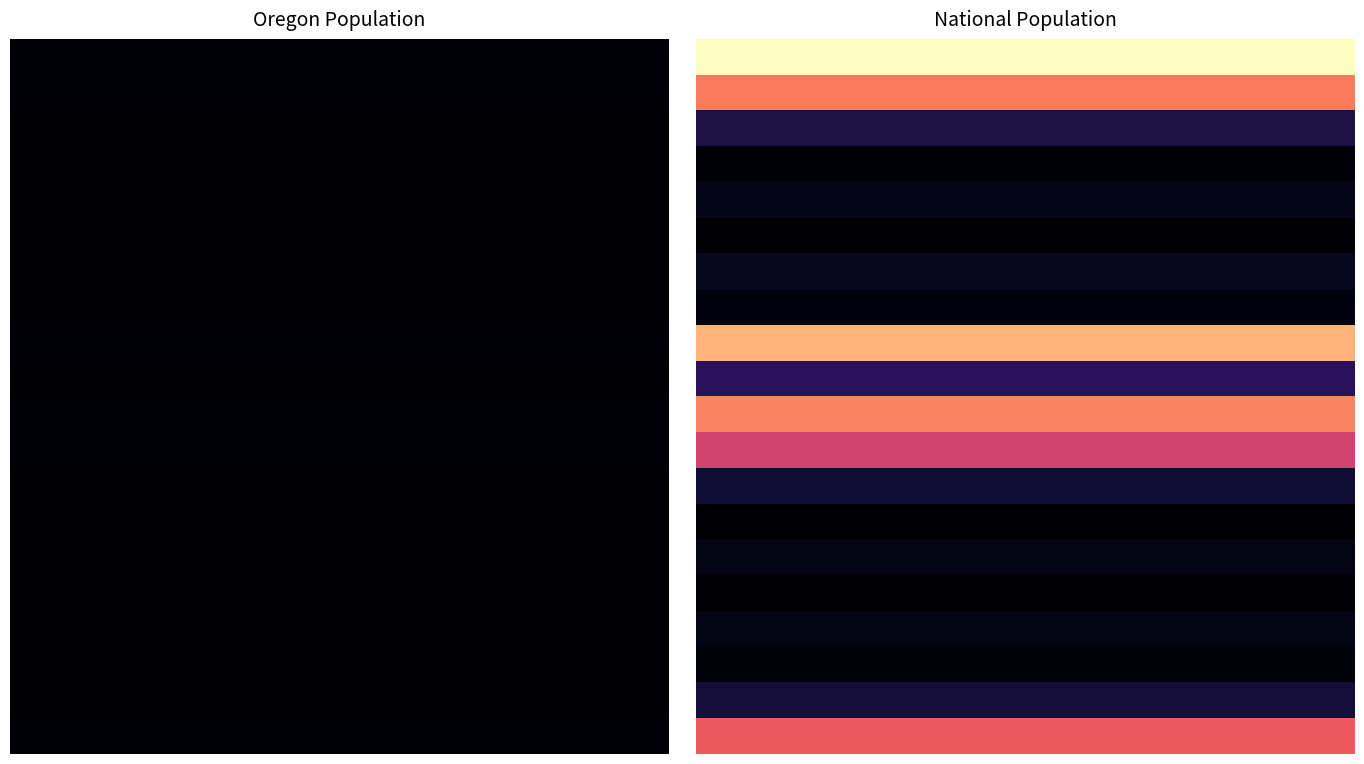

At how many categories does at least one series exceed 185327214?

1